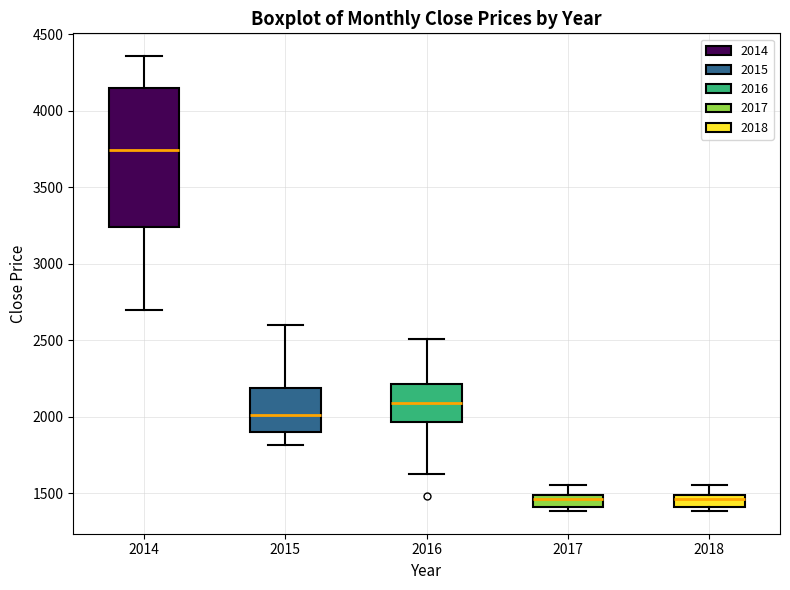

Which box's median line is the highest?

2014